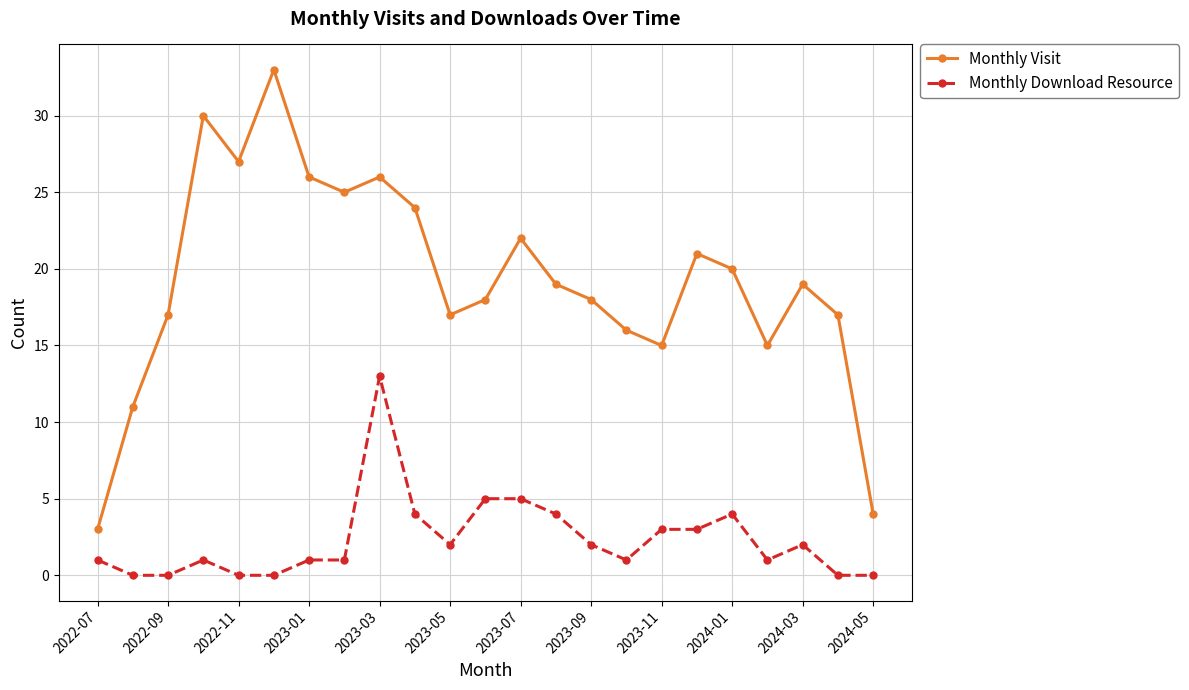

Which series has the largest total across all categories?

Monthly Visit